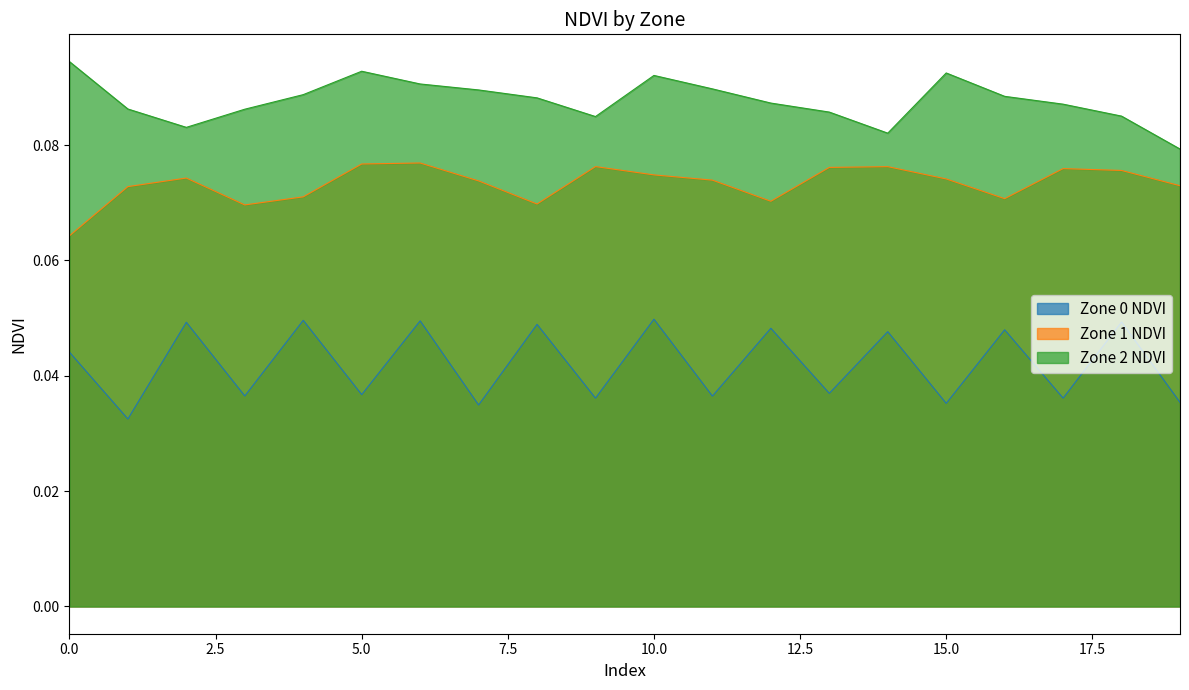

At which category does Zone 2 NDVI reach its first local valley?

2